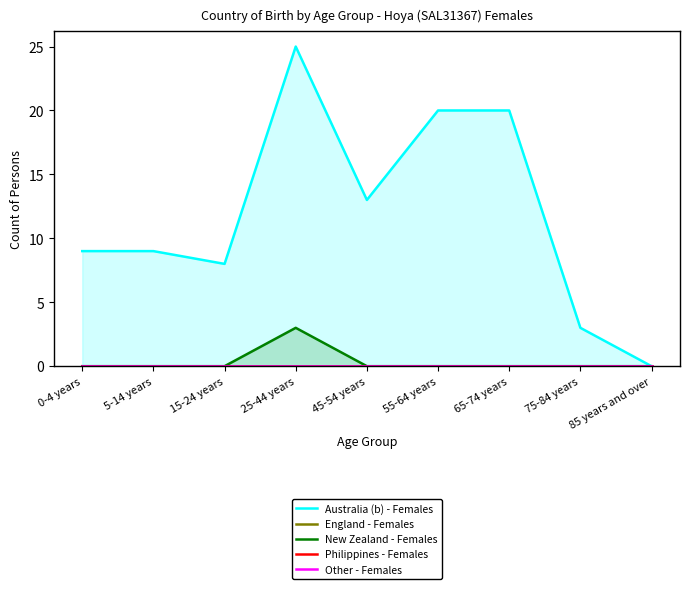

Which series has the largest range (max minus min)?

Australia (b) - Females